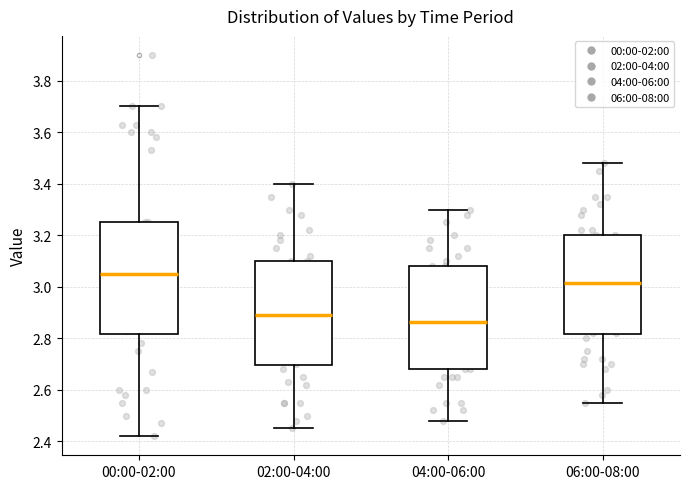

Where does the median line of the box for 04:00-06:00 sit on the y-axis? The values are not printed on the chart, so give them approximately, as read against the axis.

2.86